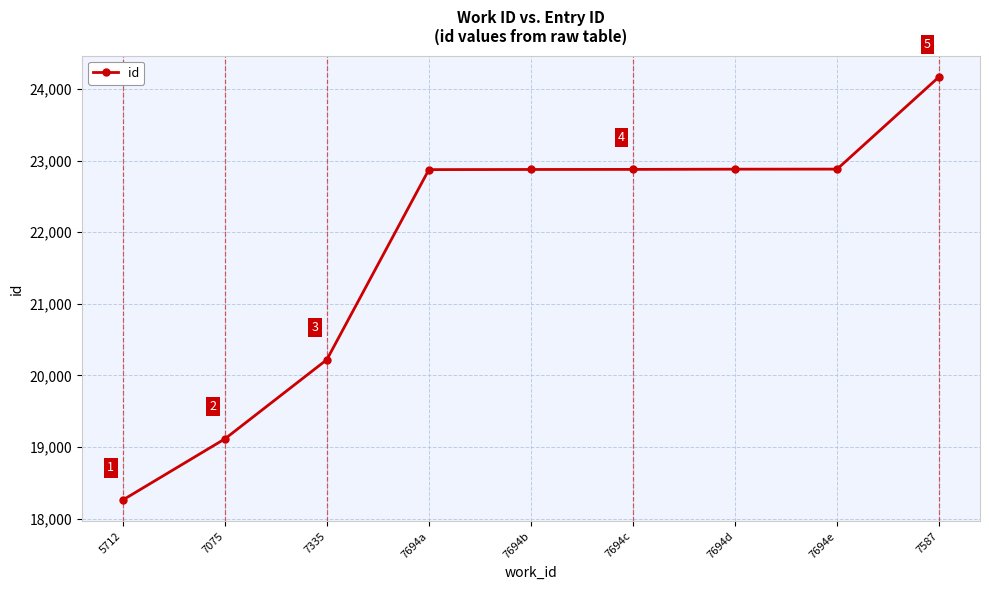

What is the difference between the values at 7587 and 7694e?

1290